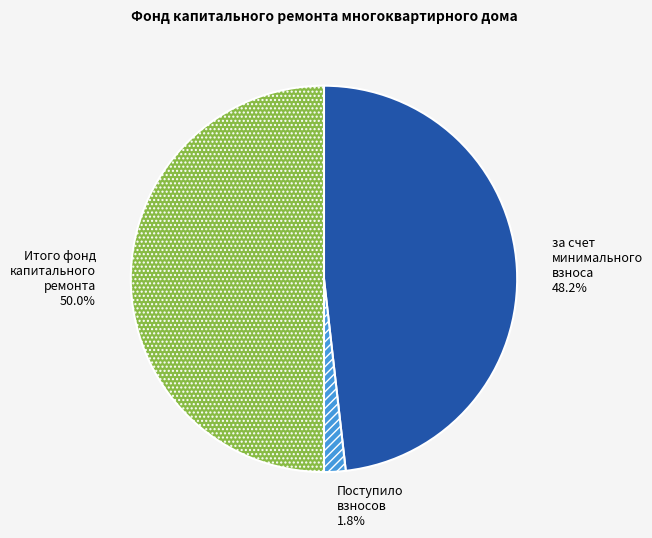

Between Итого фонд капитального ремонта and Поступило взносов, which is larger?

Итого фонд капитального ремонта